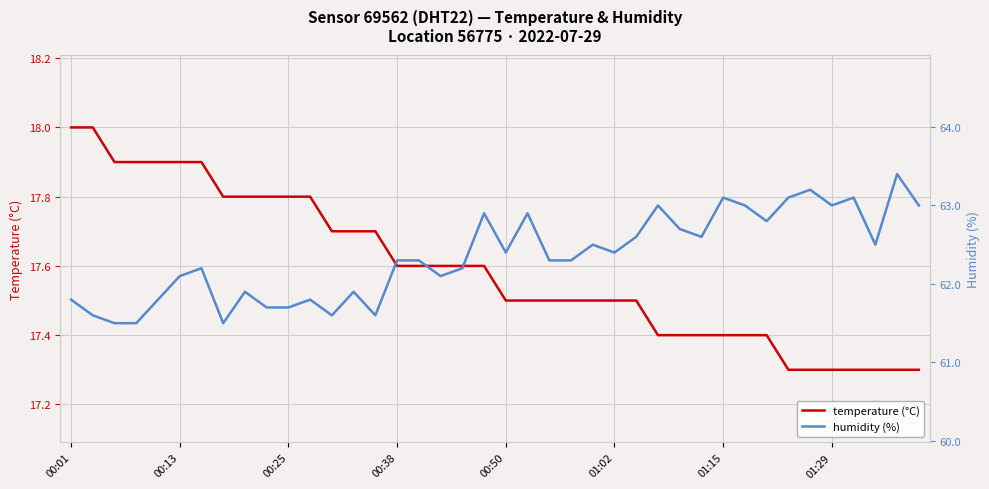

What is the highest value of the humidity (%) series?

63.4